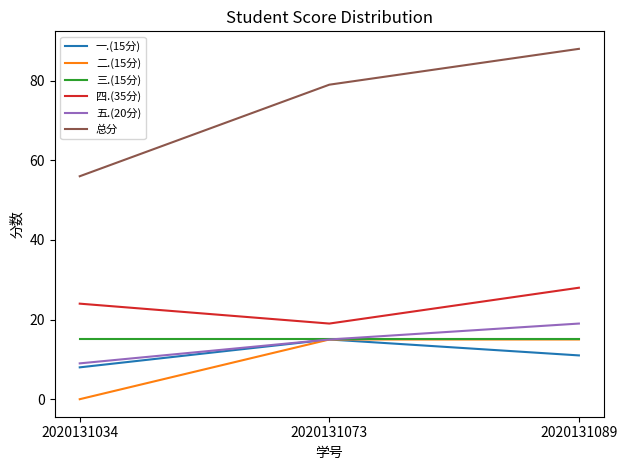

What is the difference between the second highest and minimum values in the 二.(15分) series?

15